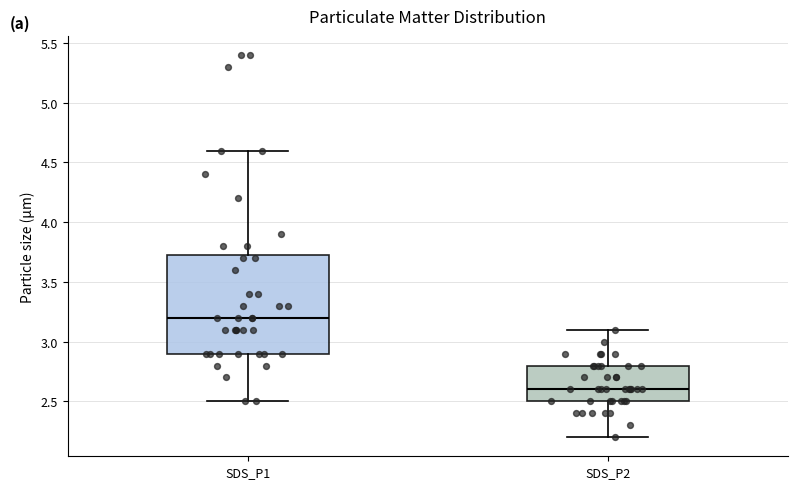

Which box is the tallest, from its lower edge to its upper edge?

SDS_P1